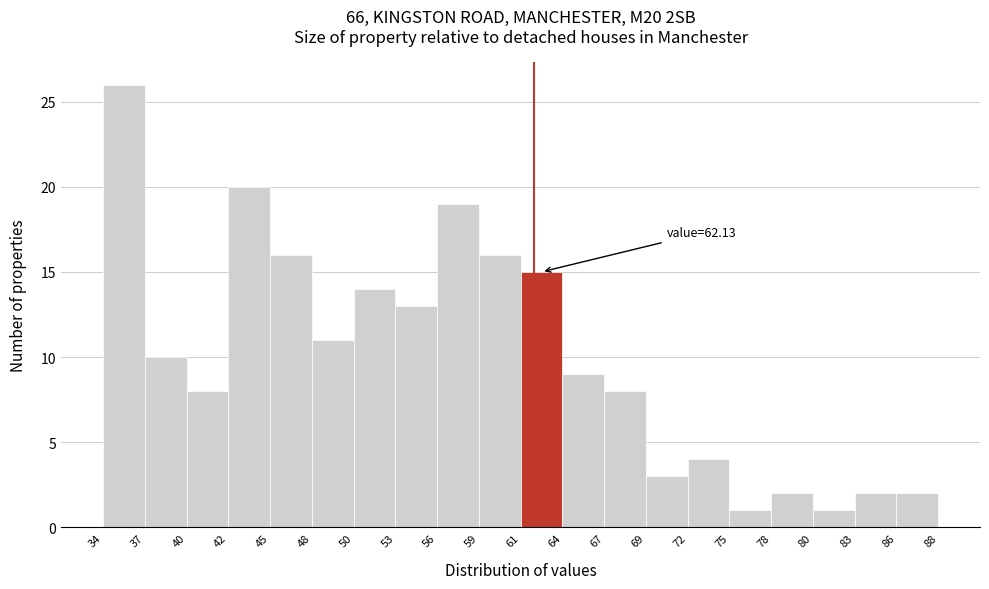

Over which range of the x-axis is the bar tallest?

34 to 37